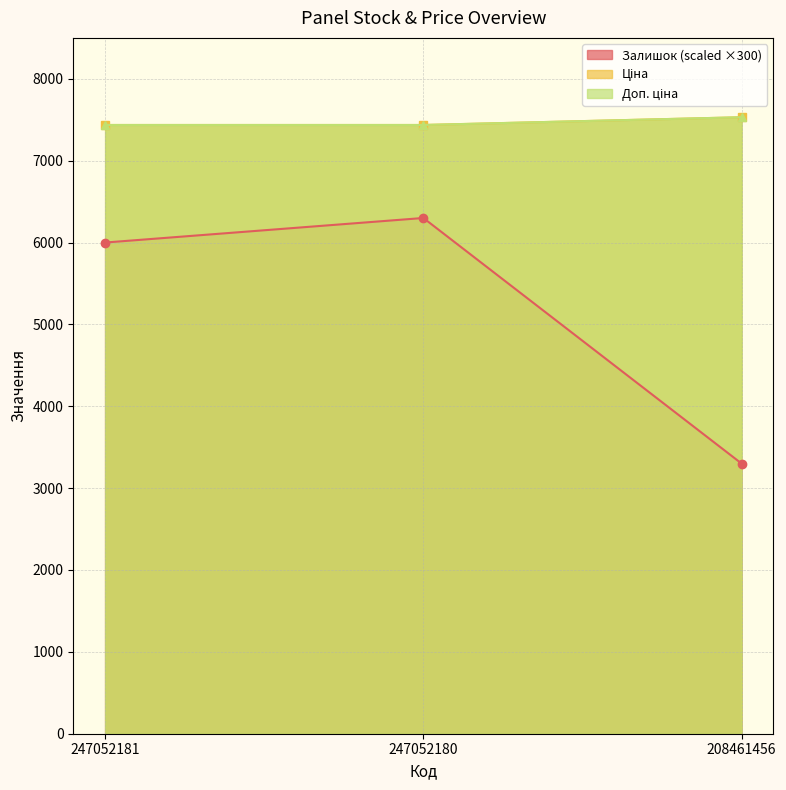

What is the difference between the Залишок values at 247052180 and 208461456?

3000.0